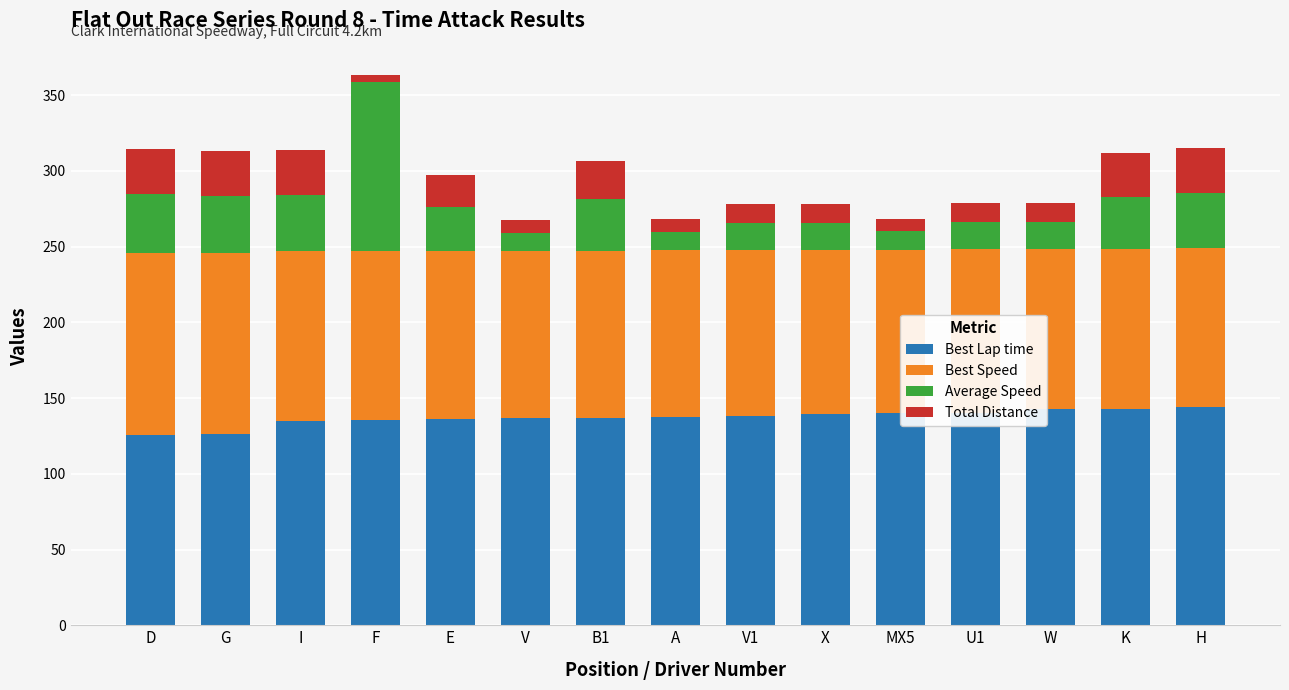

Is it true that Best Lap time equals 61.2 at W?

False